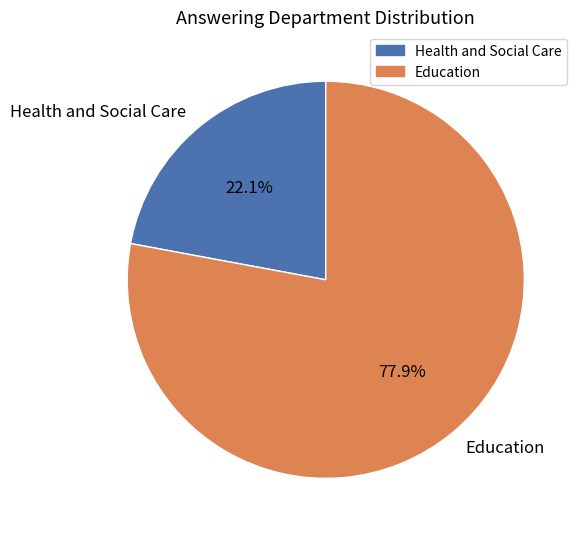

Is it true that Education is 78% of the pie?

True